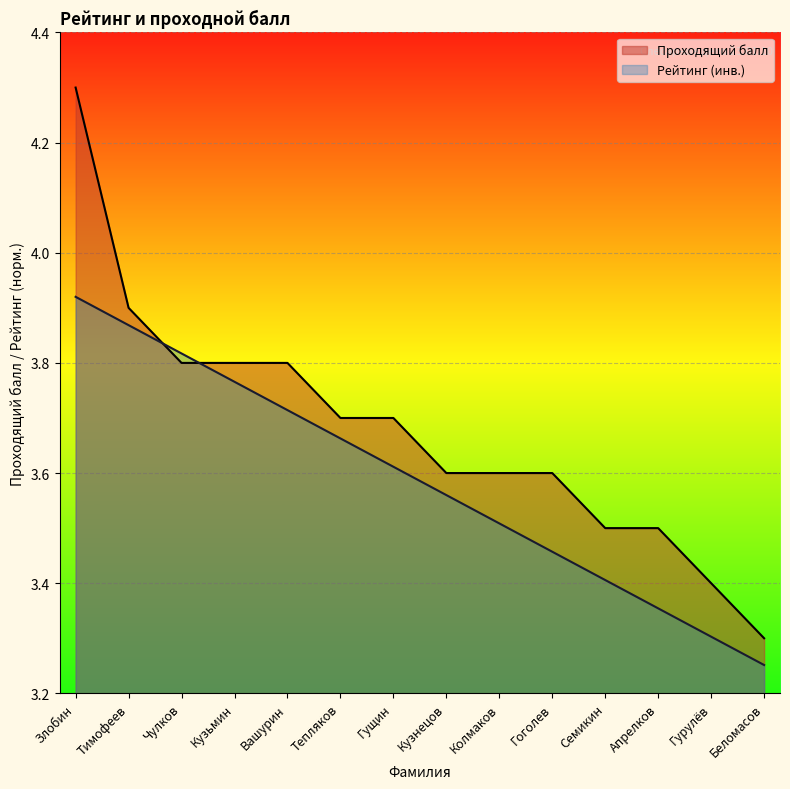

Read the Рейтинг value at Гоголев.

3.5